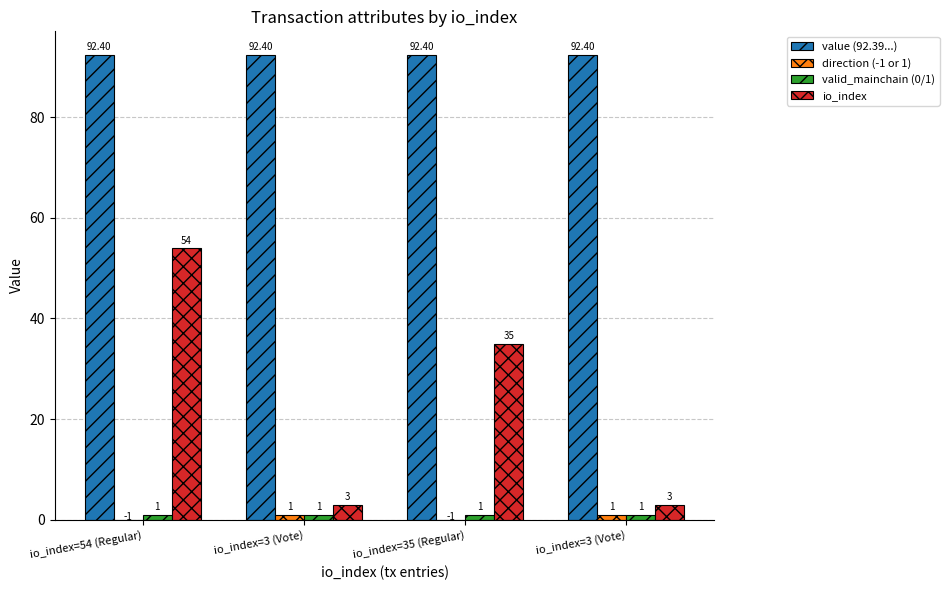

At io_index=3 (Vote), list the series in order from largest to smallest.

value (92.39...), io_index, direction (-1 or 1), valid_mainchain (0/1)